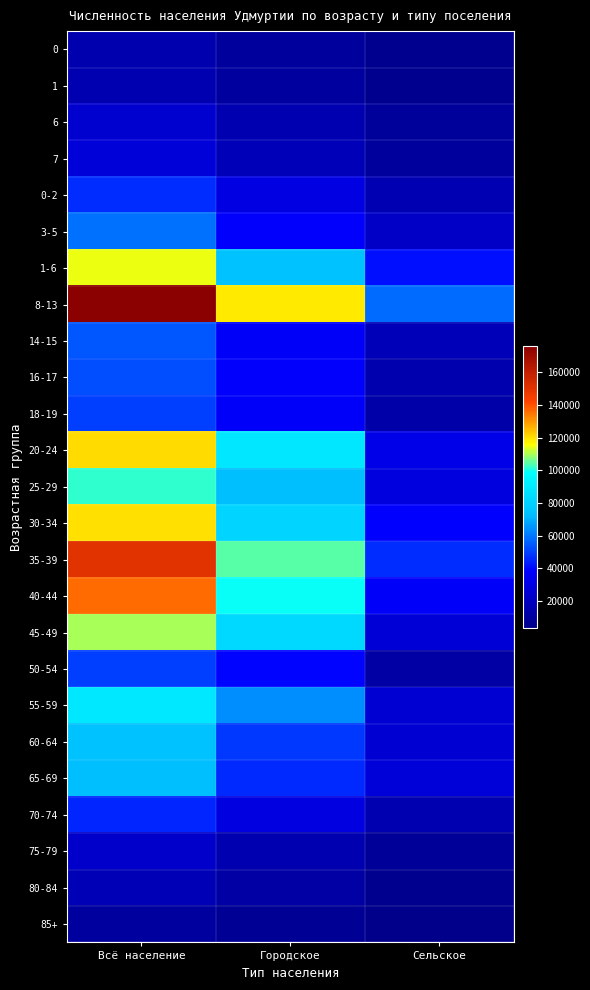

Reading right to left, what are all the values shown in this chart?

0: Сельское=5120	Городское=9540	Всё население=14660
1: Сельское=5359	Городское=9850	Всё население=15209
6: Сельское=8493	Городское=15651	Всё население=24144
7: Сельское=9195	Городское=17324	Всё население=26519
0-2: Сельское=16318	Городское=30087	Всё население=46405
3-5: Сельское=21222	Городское=37655	Всё население=58877
1-6: Сельское=40913	Городское=73853	Всё население=114766
8-13: Сельское=57710	Городское=118599	Всё население=176309
14-15: Сельское=17316	Городское=36559	Всё население=53875
16-17: Сельское=14834	Городское=37648	Всё население=52482
18-19: Сельское=12362	Городское=37157	Всё население=49519
20-24: Сельское=31445	Городское=89006	Всё население=120451
25-29: Сельское=28984	Городское=72764	Всё население=101748
30-34: Сельское=38437	Городское=81753	Всё население=120190
35-39: Сельское=46244	Городское=104158	Всё население=150402
40-44: Сельское=36995	Городское=99251	Всё население=136246
45-49: Сельское=26198	Городское=83786	Всё население=109984
50-54: Сельское=11020	Городское=39007	Всё население=50027
55-59: Сельское=25182	Городское=64233	Всё население=89415
60-64: Сельское=25564	Городское=48203	Всё население=73767
65-69: Сельское=26647	Городское=45770	Всё население=72417
70-74: Сельское=15368	Городское=29770	Всё население=45138
75-79: Сельское=7702	Городское=15328	Всё население=23030
80-84: Сельское=5476	Городское=11021	Всё население=16497
85+: Сельское=3547	Городское=6723	Всё население=10270